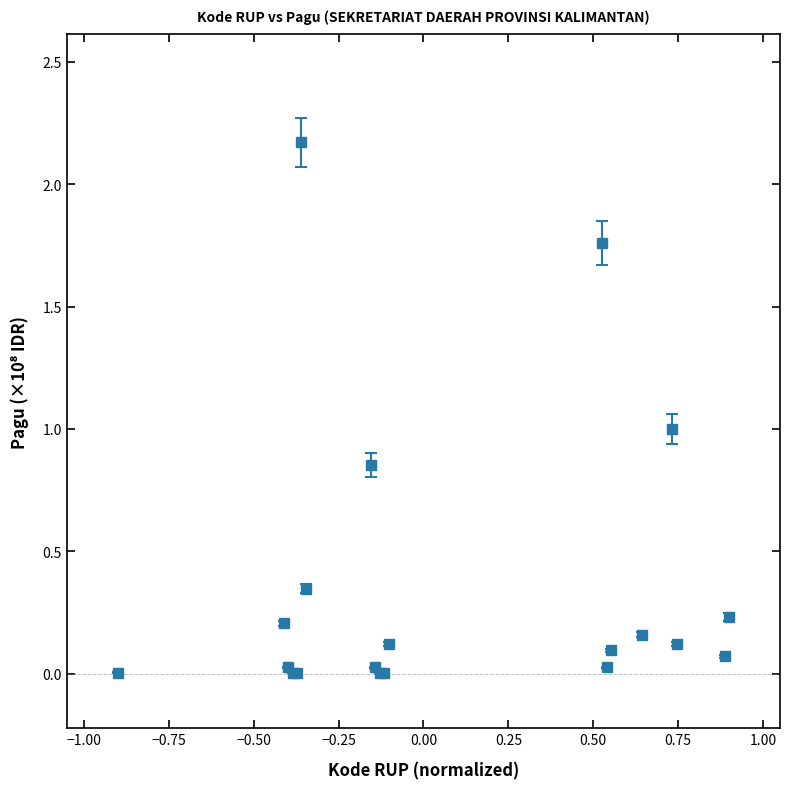

What is the sum of all values?

7.2